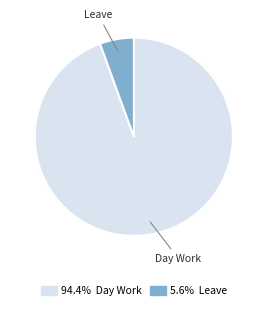

Which category has the smallest portion of the pie?

Leave